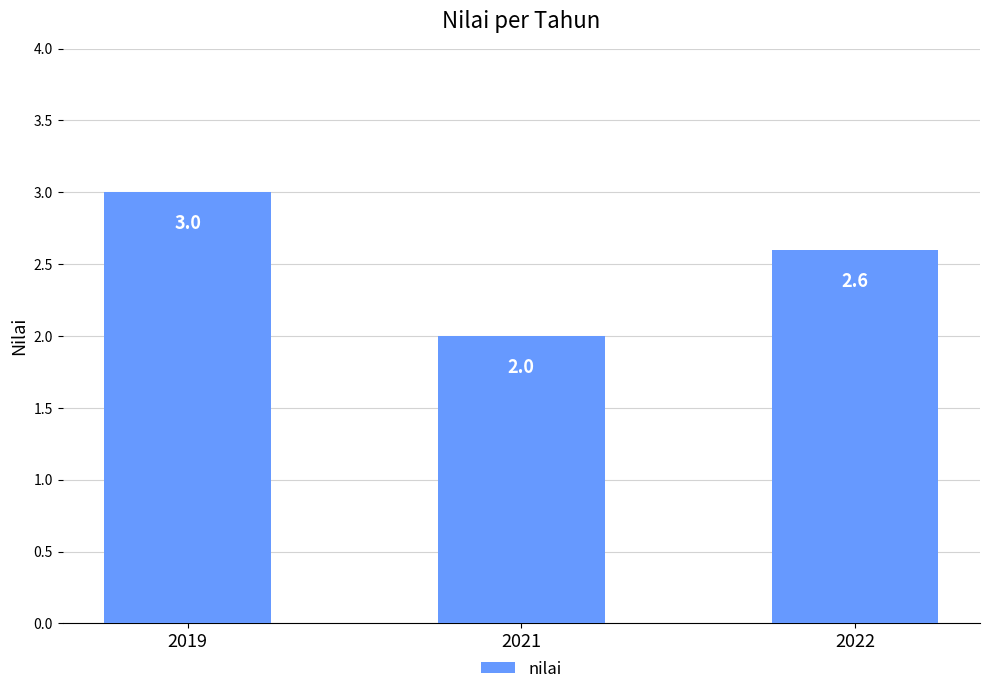

Which category has the lowest value across all series?

2021